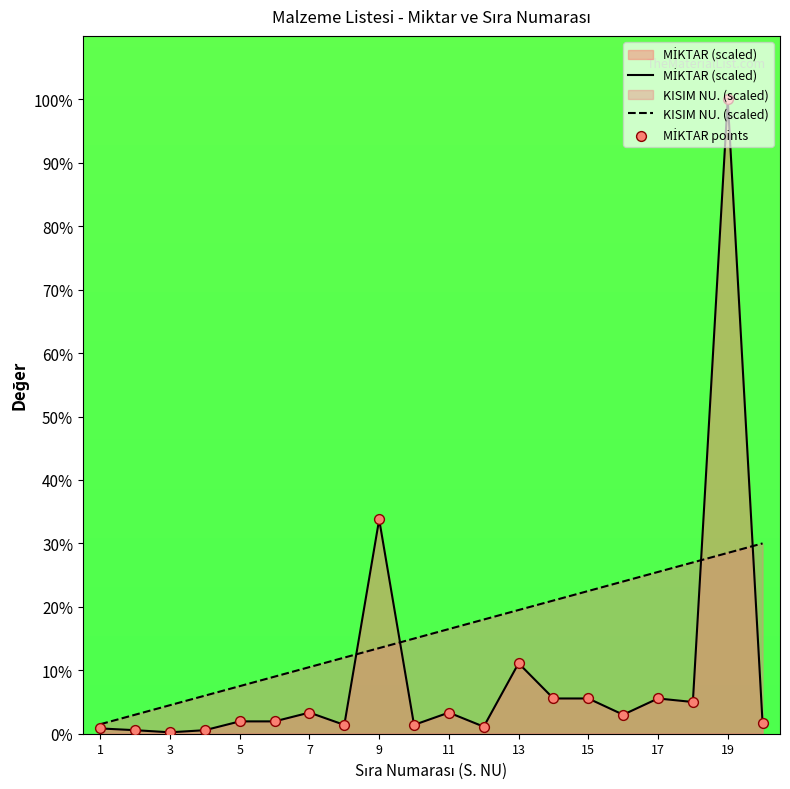

Which series has the largest Y range (max minus min)?

MİKTAR (scaled)